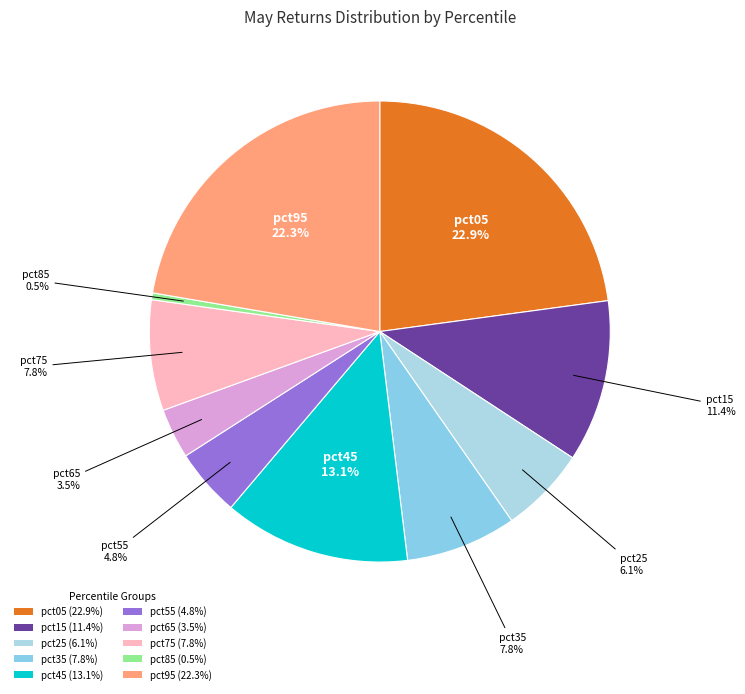

How many segments does this pie chart have?

10